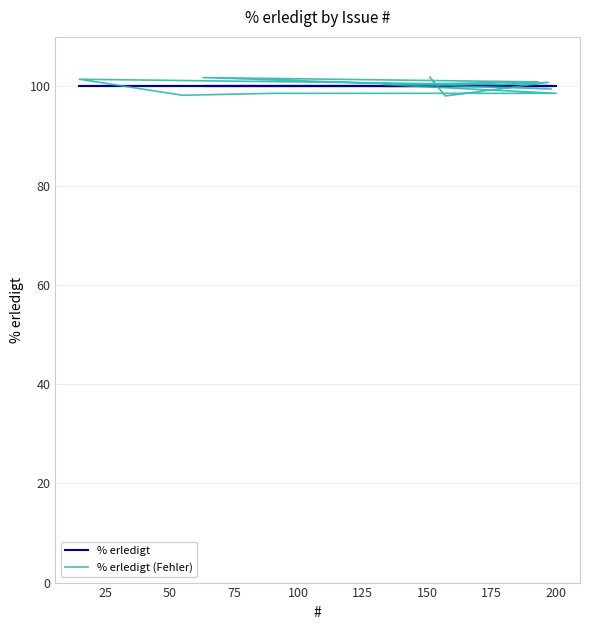

At how many categories does at least one series exceed 100?

7